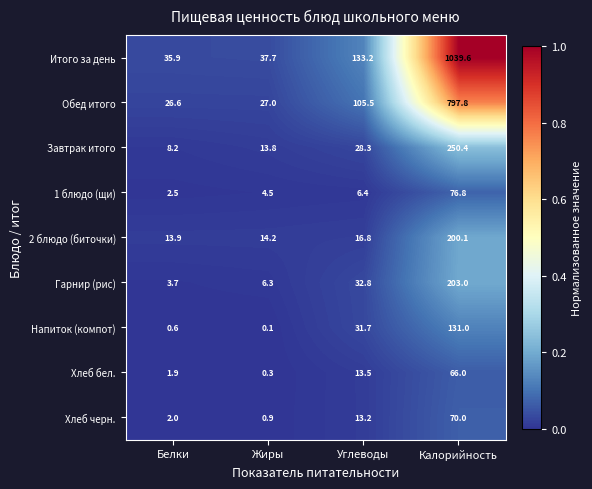

What is the total value across all series at Жиры?

104.8